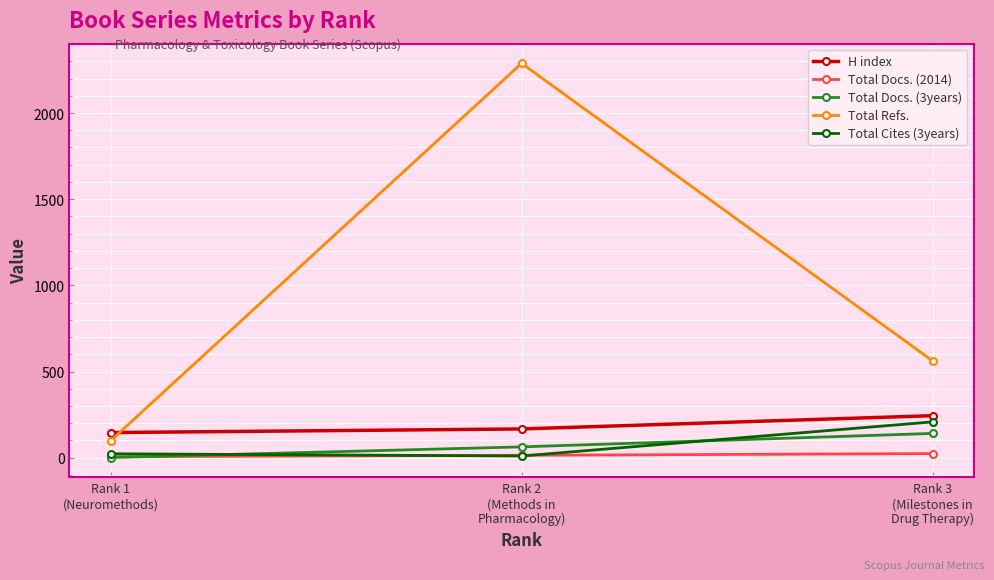

What is the value of the H index point at the 1st from the left?

146